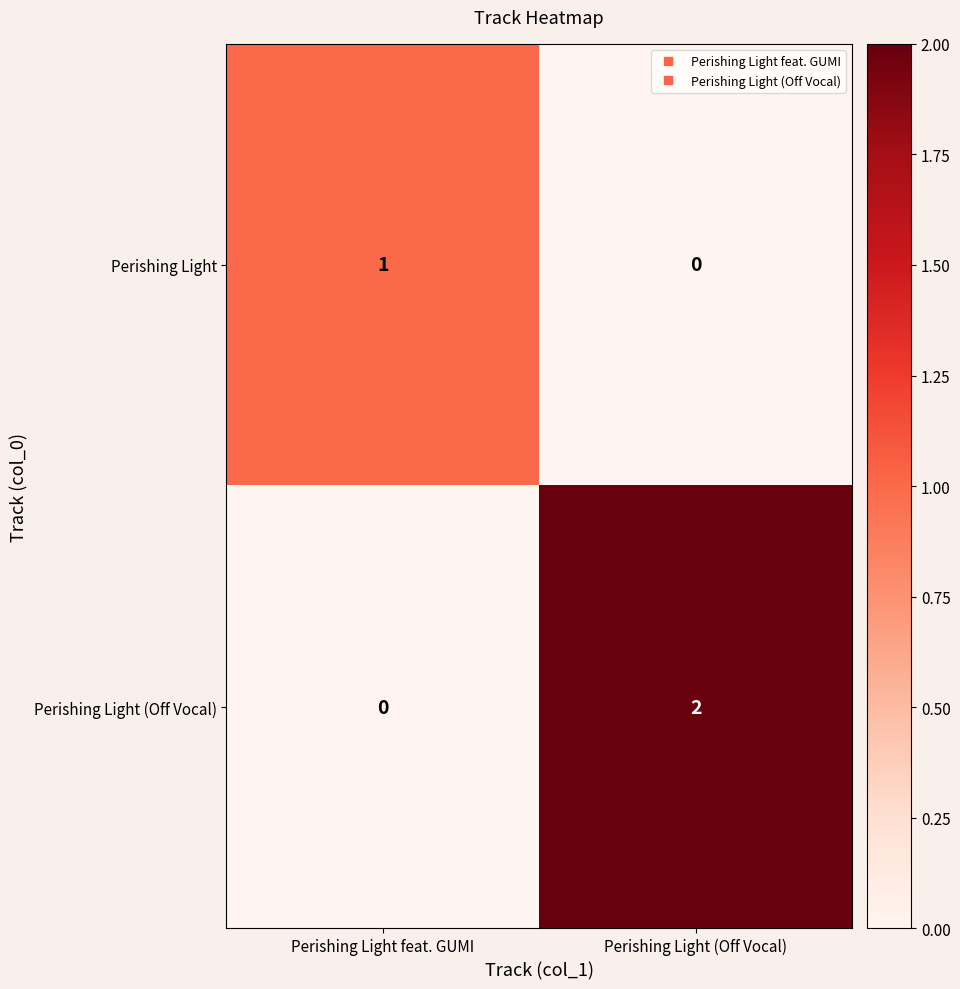

Rank the series at Perishing Light (Off Vocal) from lowest to highest value.

Perishing Light, Perishing Light (Off Vocal)